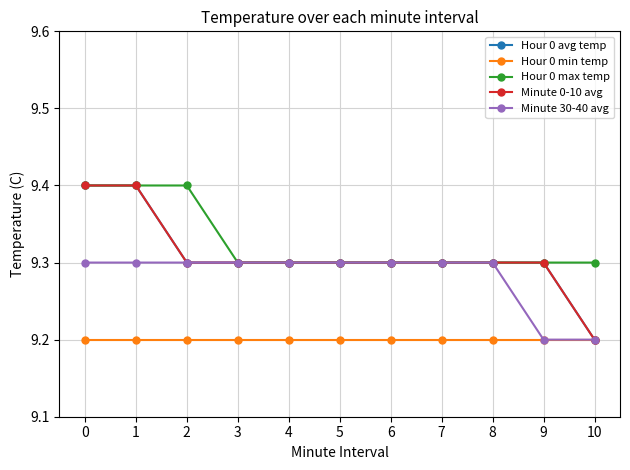

Reading left to right, list all the values displayed in this chart.

Hour 0 avg temp: 0=9.4	1=9.4	2=9.3	3=9.3	4=9.3	5=9.3	6=9.3	7=9.3	8=9.3	9=9.3	10=9.2
Hour 0 min temp: 0=9.2	1=9.2	2=9.2	3=9.2	4=9.2	5=9.2	6=9.2	7=9.2	8=9.2	9=9.2	10=9.2
Hour 0 max temp: 0=9.4	1=9.4	2=9.4	3=9.3	4=9.3	5=9.3	6=9.3	7=9.3	8=9.3	9=9.3	10=9.3
Minute 0-10 avg: 0=9.4	1=9.4	2=9.3	3=9.3	4=9.3	5=9.3	6=9.3	7=9.3	8=9.3	9=9.3	10=9.2
Minute 30-40 avg: 0=9.3	1=9.3	2=9.3	3=9.3	4=9.3	5=9.3	6=9.3	7=9.3	8=9.3	9=9.2	10=9.2